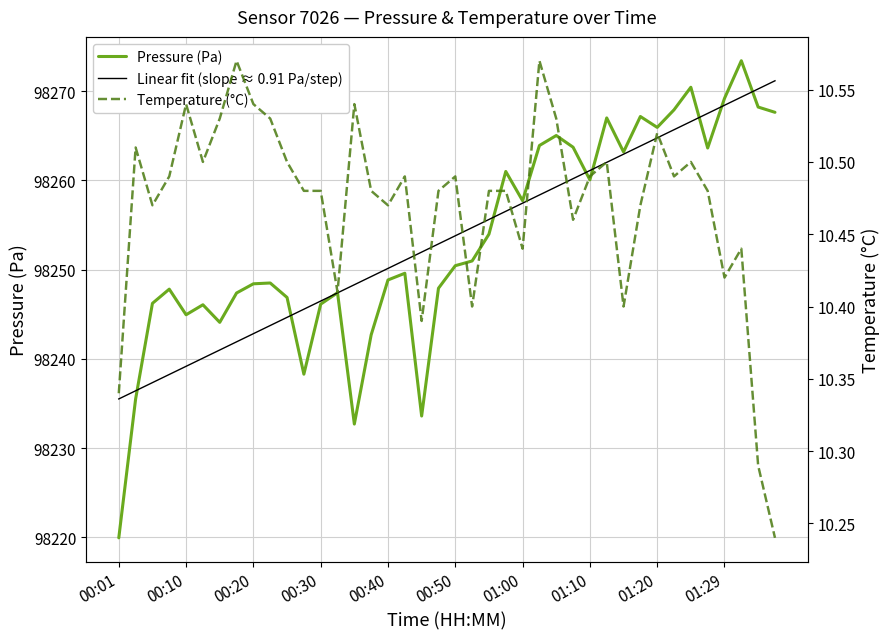

Which series has the largest total across all categories?

Pressure (Pa)